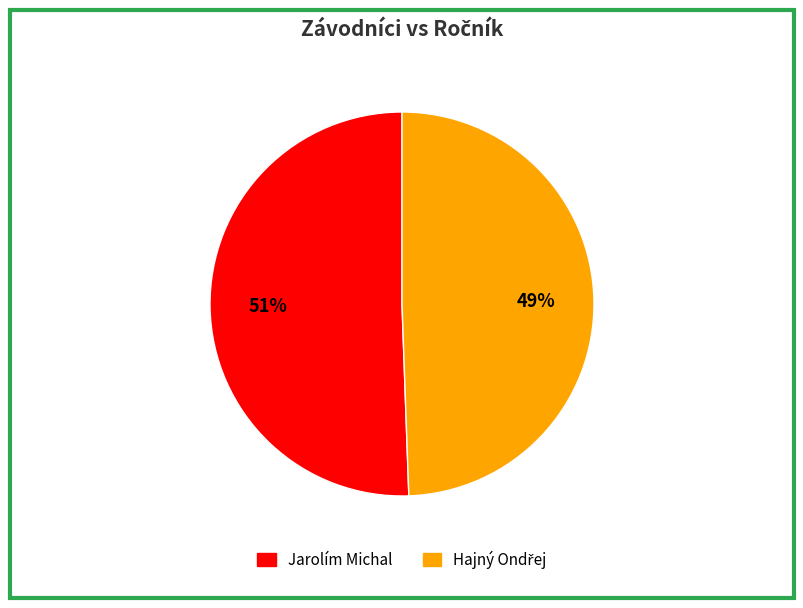

To the nearest percent, what is the average slice percentage?

50%